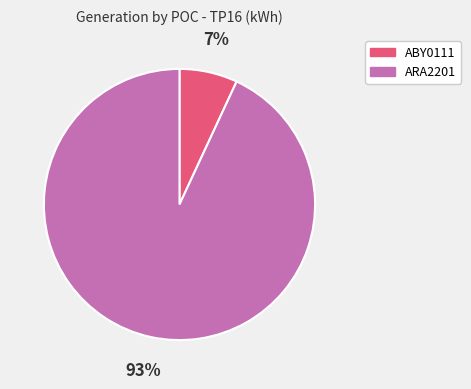

To the nearest percent, what is the difference between the largest and smallest slice percentages?

86%